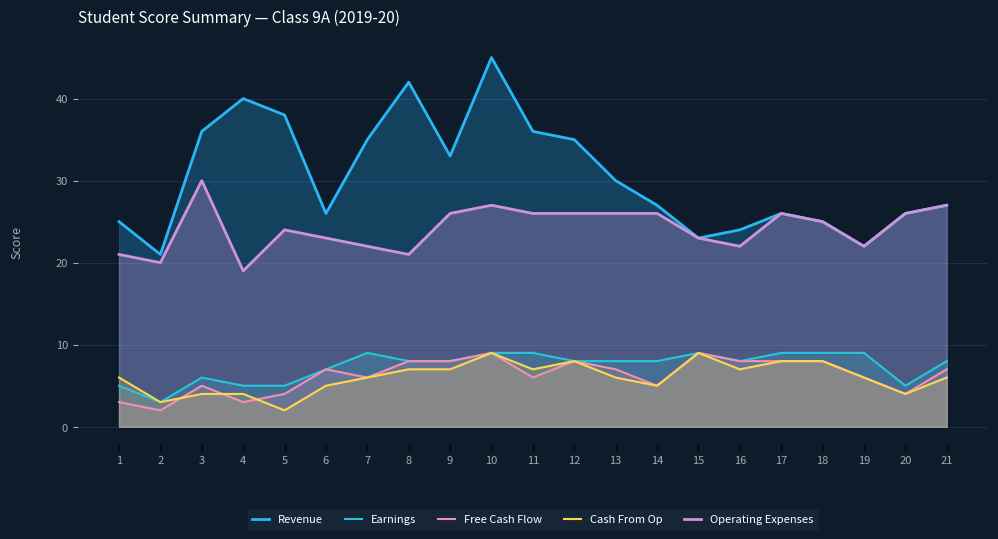

The Revenue series shows 26 at 6. True or false?

True